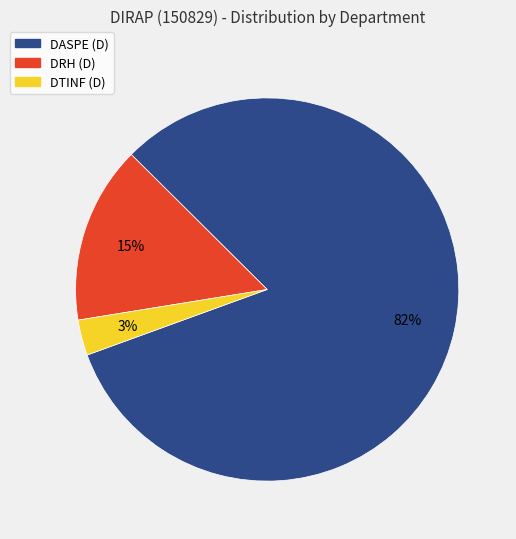

Which has a higher value, DRH or DTINF?

DRH